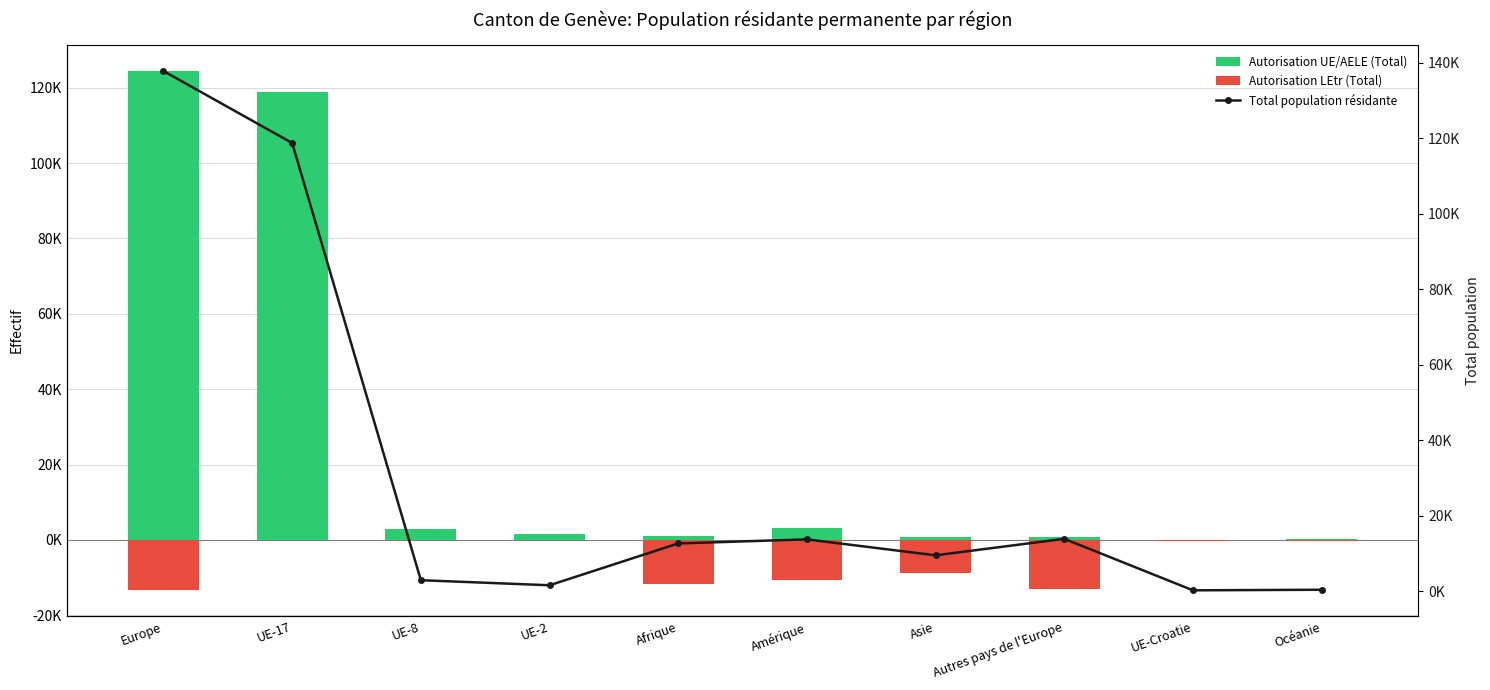

What is the difference between the second highest and minimum values in the Autorisation LEtr (Total) series?

13390